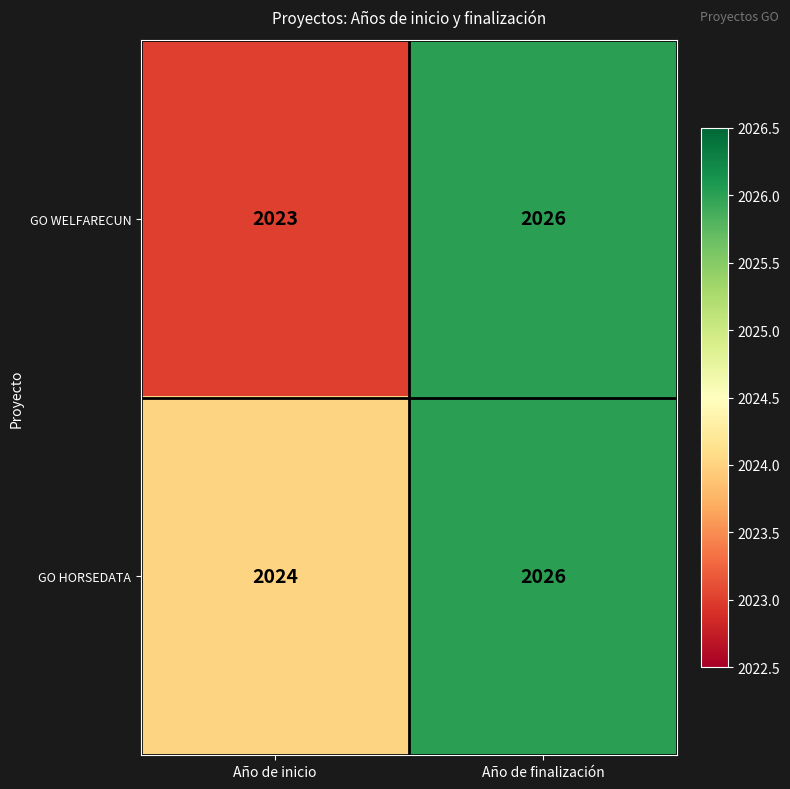

Reading left to right, transcribe all the data shown in this chart.

GO WELFARECUN: 2023	2026
GO HORSEDATA: 2024	2026